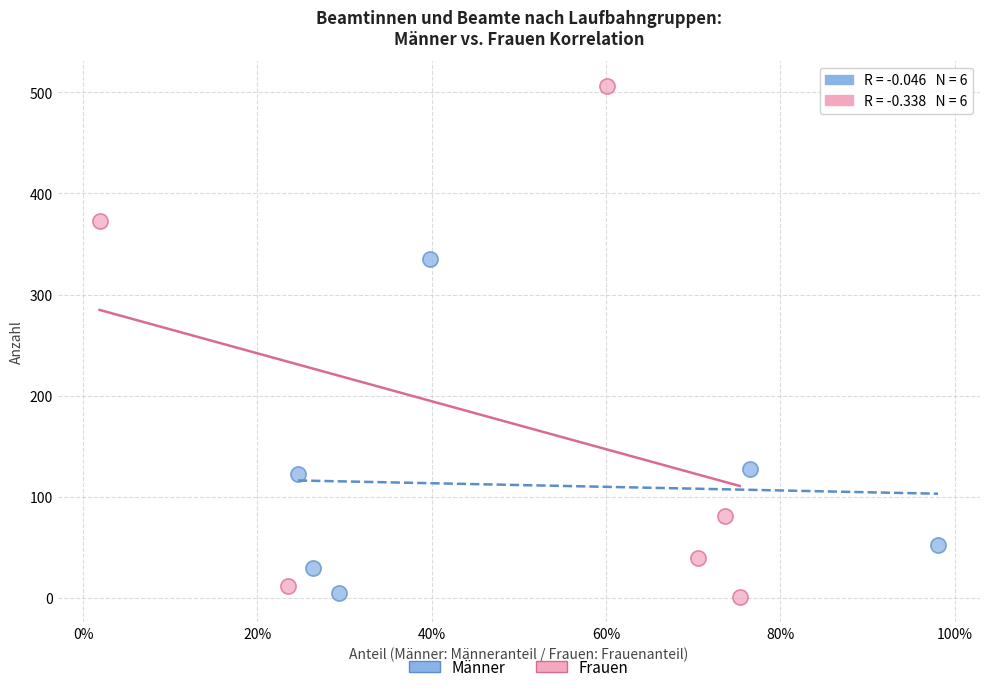

Which series reaches the maximum Y coordinate?

Frauen